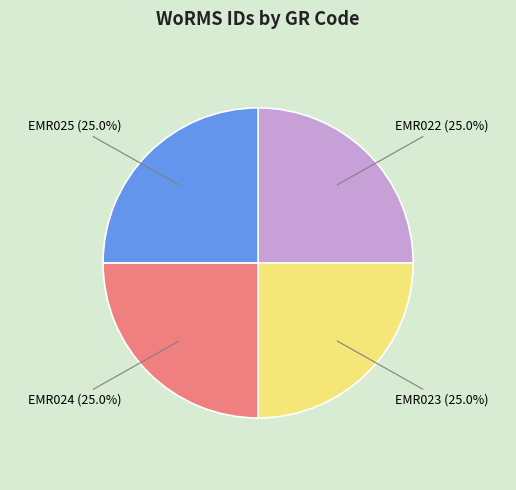

How many segments does this pie chart have?

4